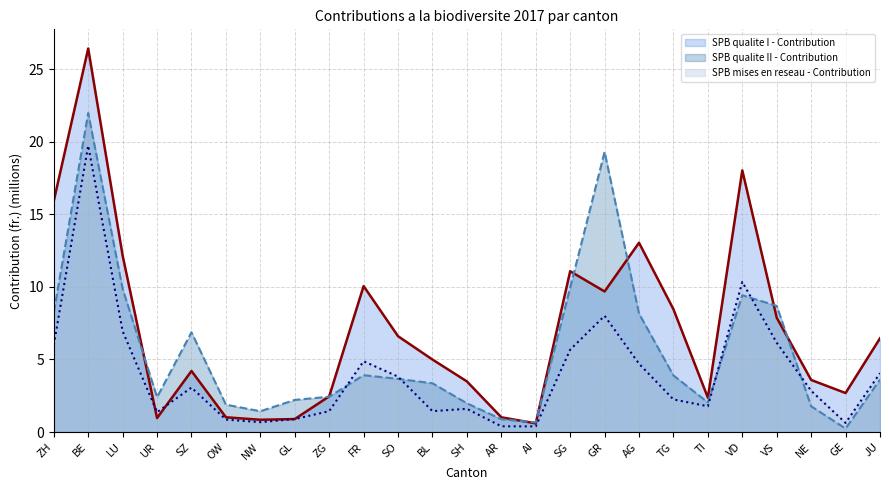

Rank the series by their average value, from highest to lowest.

SPB qualite I - Contribution, SPB qualite II - Contribution, SPB mises en reseau - Contribution